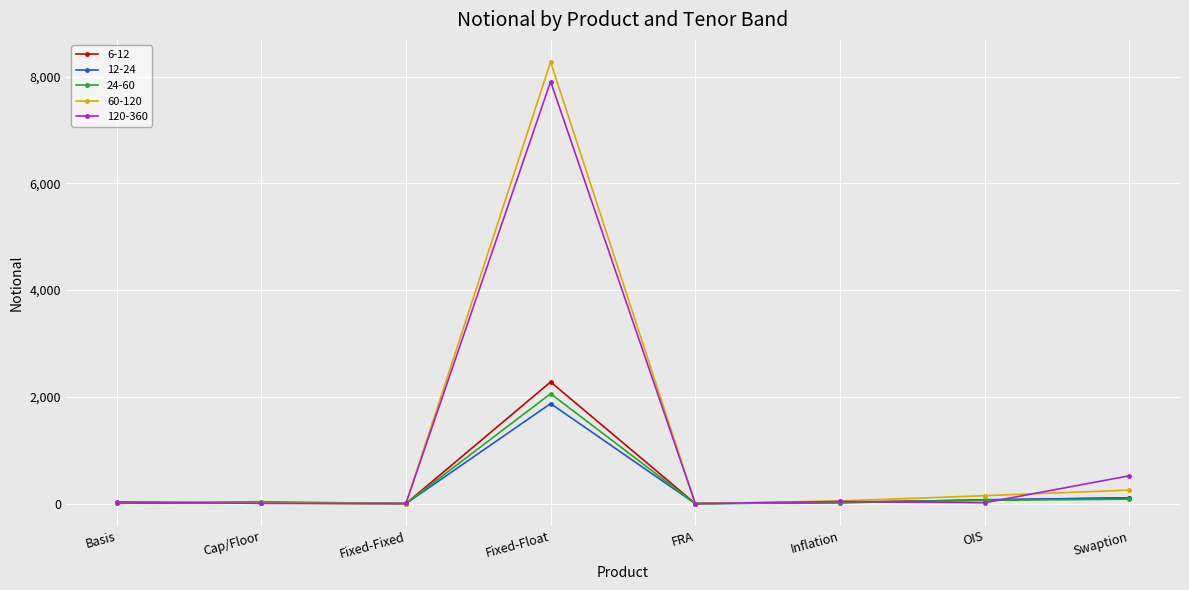

At which label does 12-24 reach its peak?

Fixed-Float